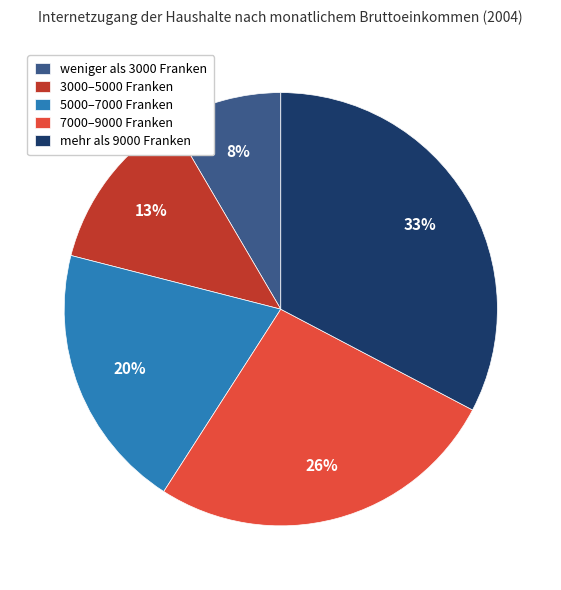

To the nearest percent, what is the difference between the 7000–9000 Franken and 5000–7000 Franken slice percentages?

6%